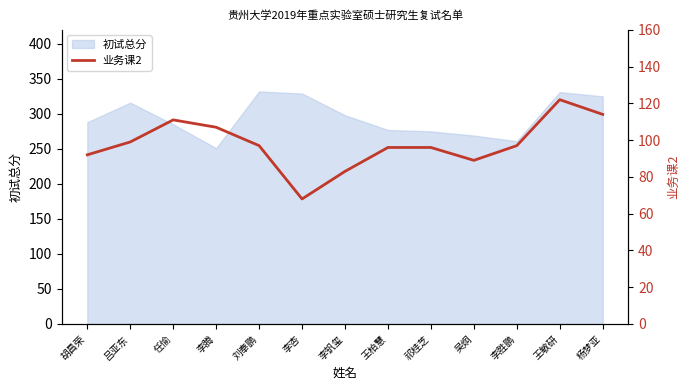

What value does the 初试总分 series have at 李钒玺?

298